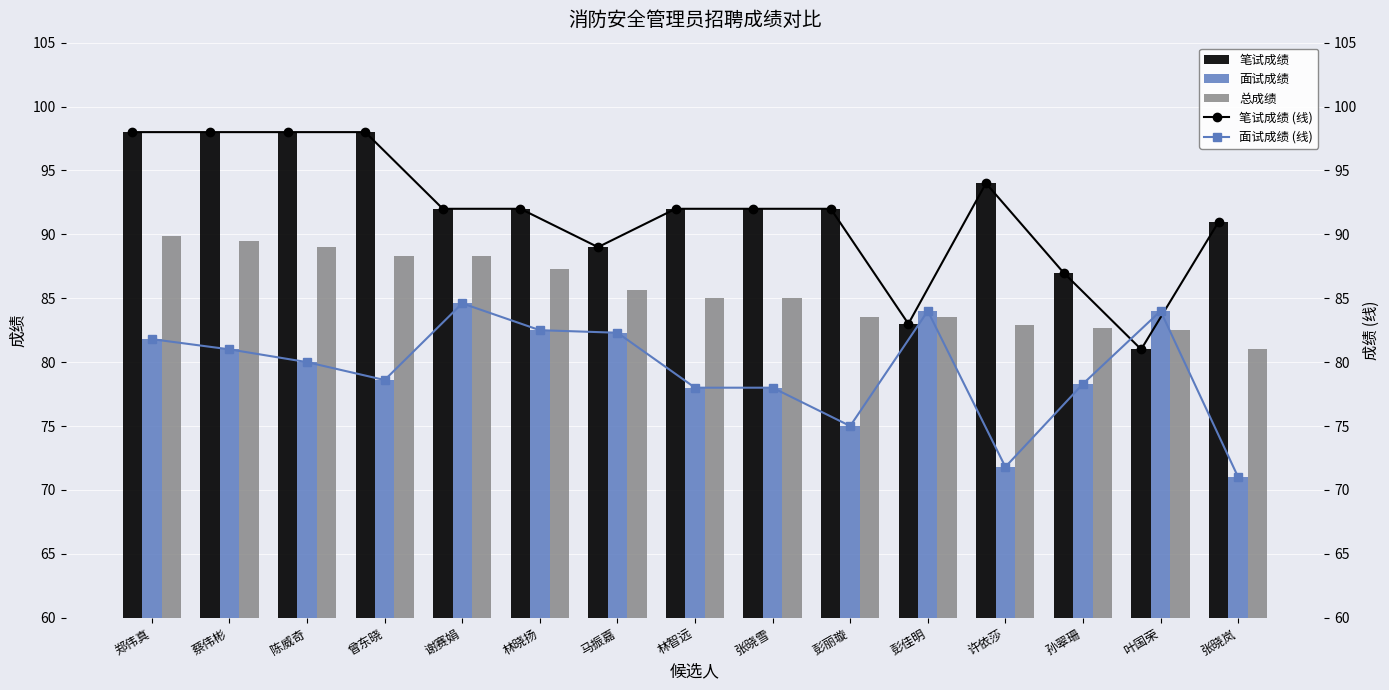

What is the value of the 笔试成绩 bar at the 7th from the left?

89.0